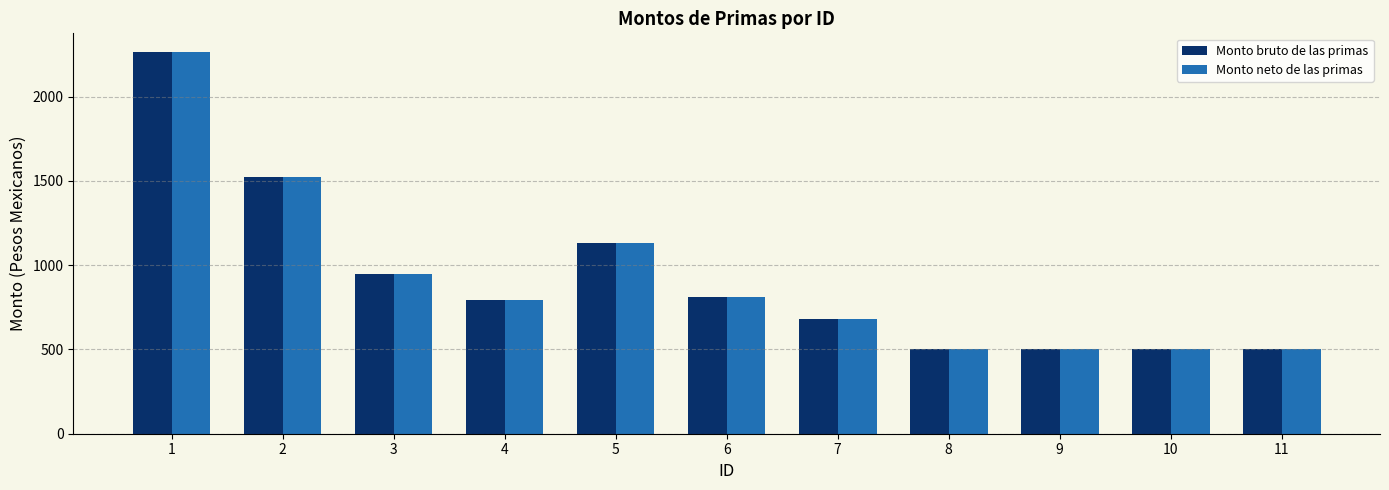

What is the total value across all series at 11?

1000.0